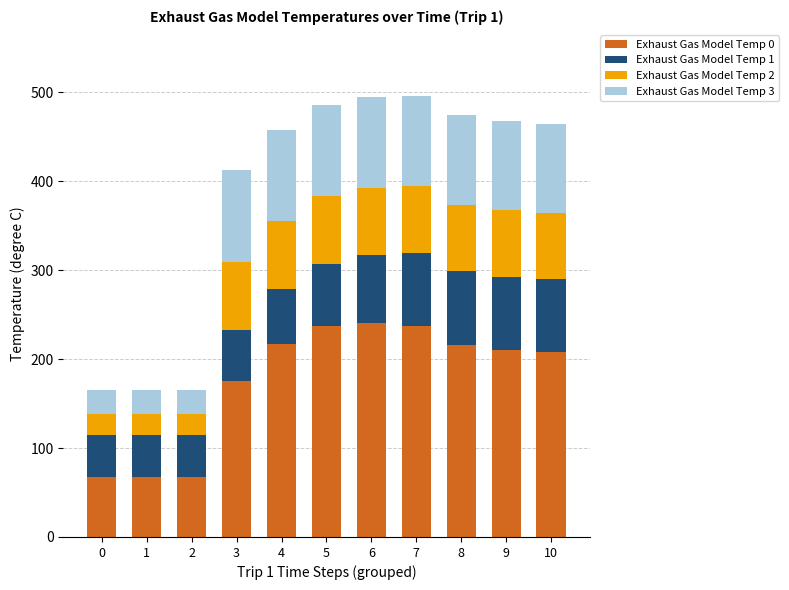

What is the difference between the maximum and minimum values in the Exhaust Gas Model Temp 0 series?

172.6